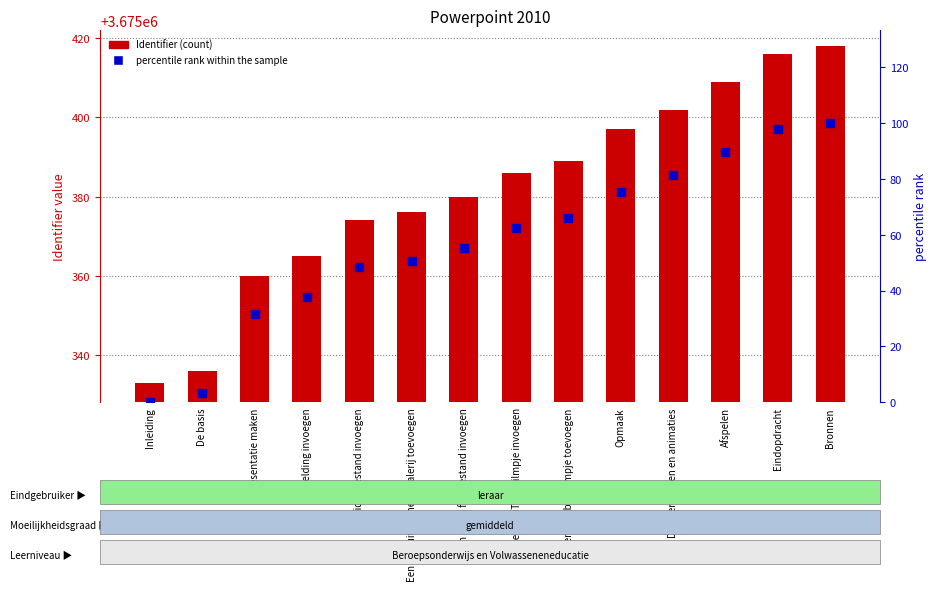

Is the value of percentile rank within the sample at Opmaak greater than the value of Identifier at De basis?

No